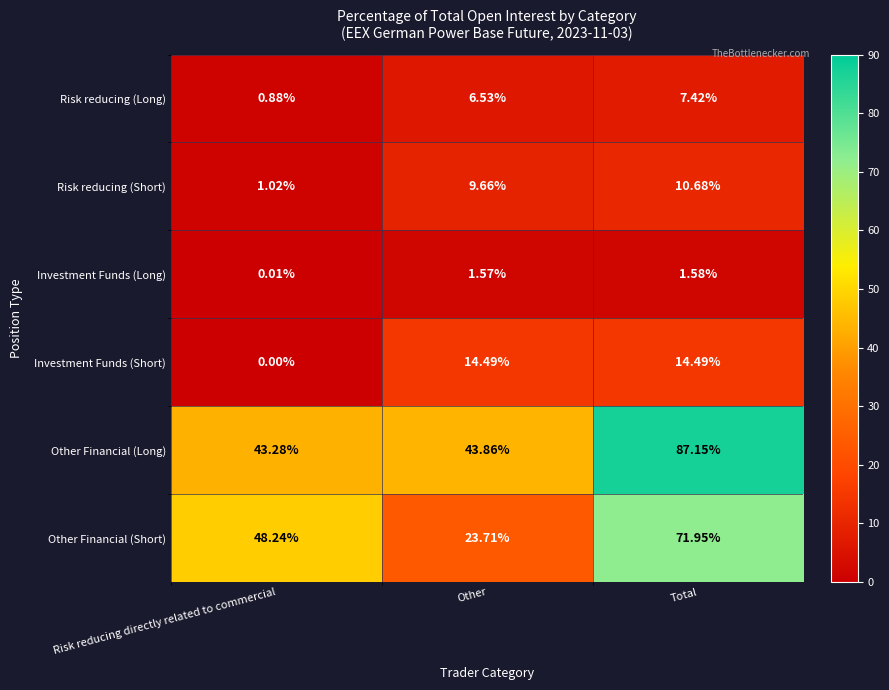

Which category has the highest value across all series?

Total